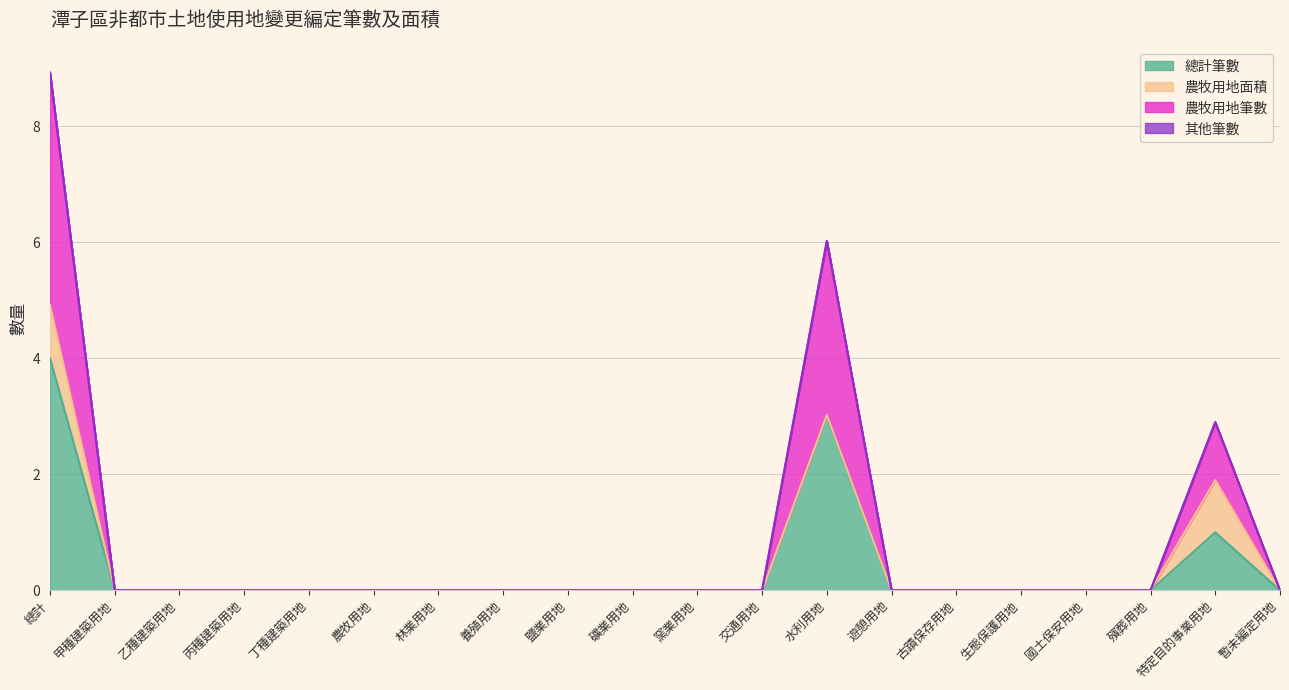

Which series has the largest range (max minus min)?

農牧用地筆數